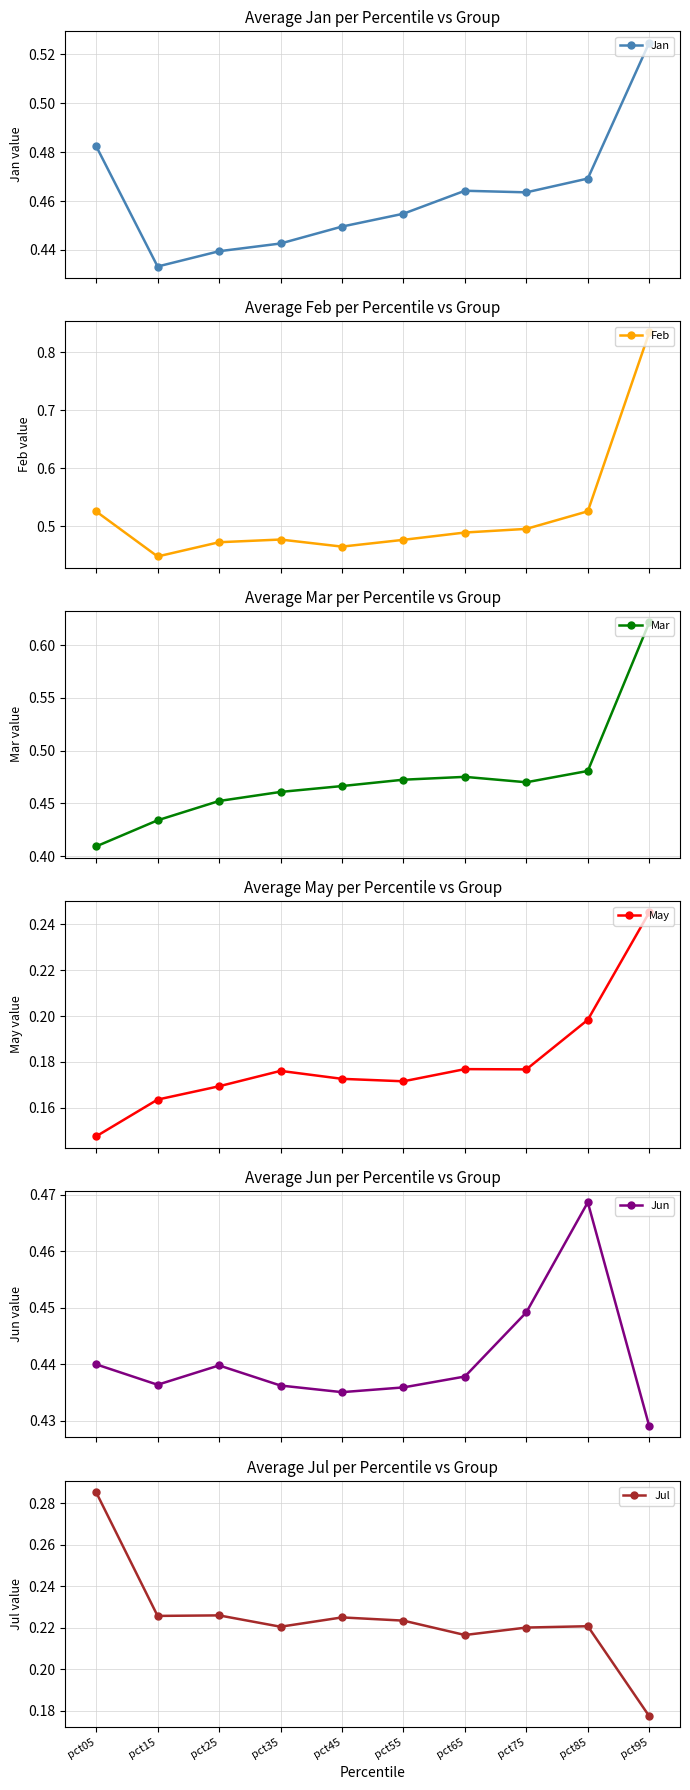

At which category does the chart reach its peak across all series?

pct95